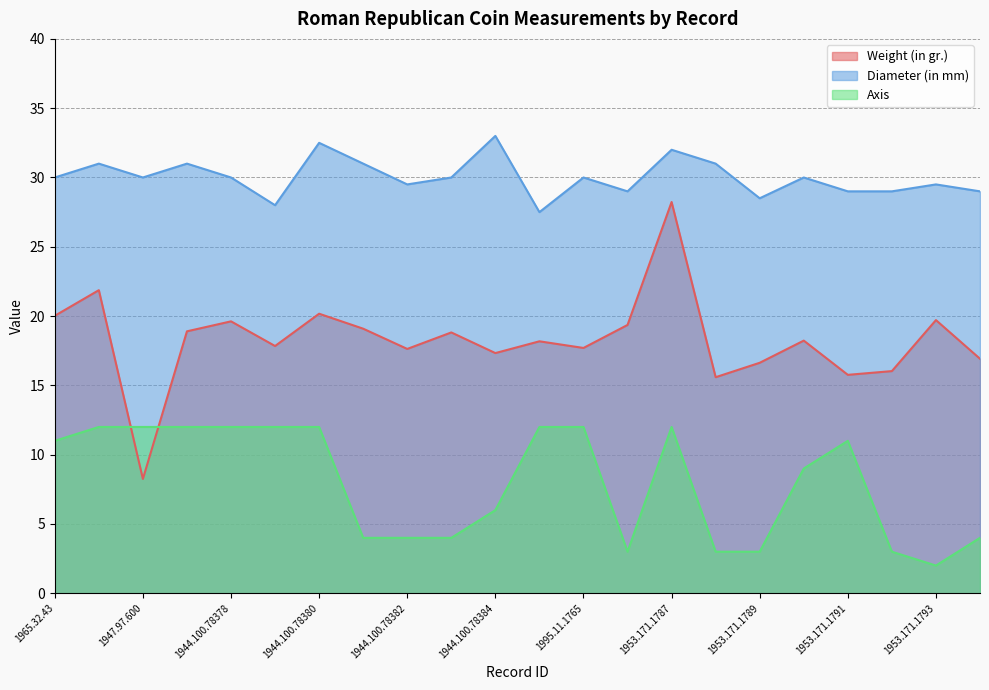

At 1947.97.600, list the series in order from smallest to largest.

Weight (in gr.), Axis, Diameter (in mm)